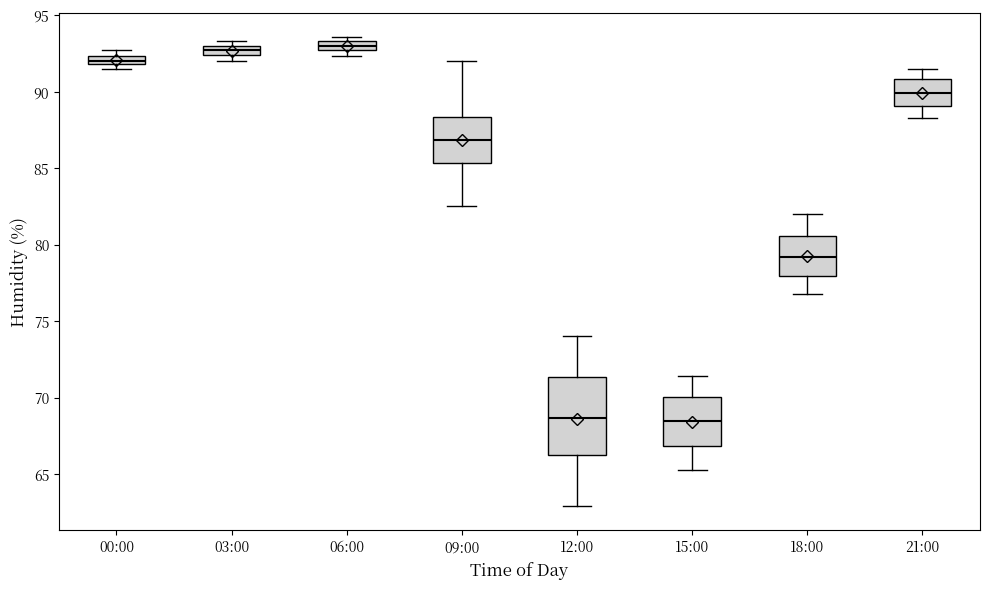

Where does the upper whisker of the box for 09:00 end on the y-axis? The values are not printed on the chart, so give them approximately, as read against the axis.

92.0